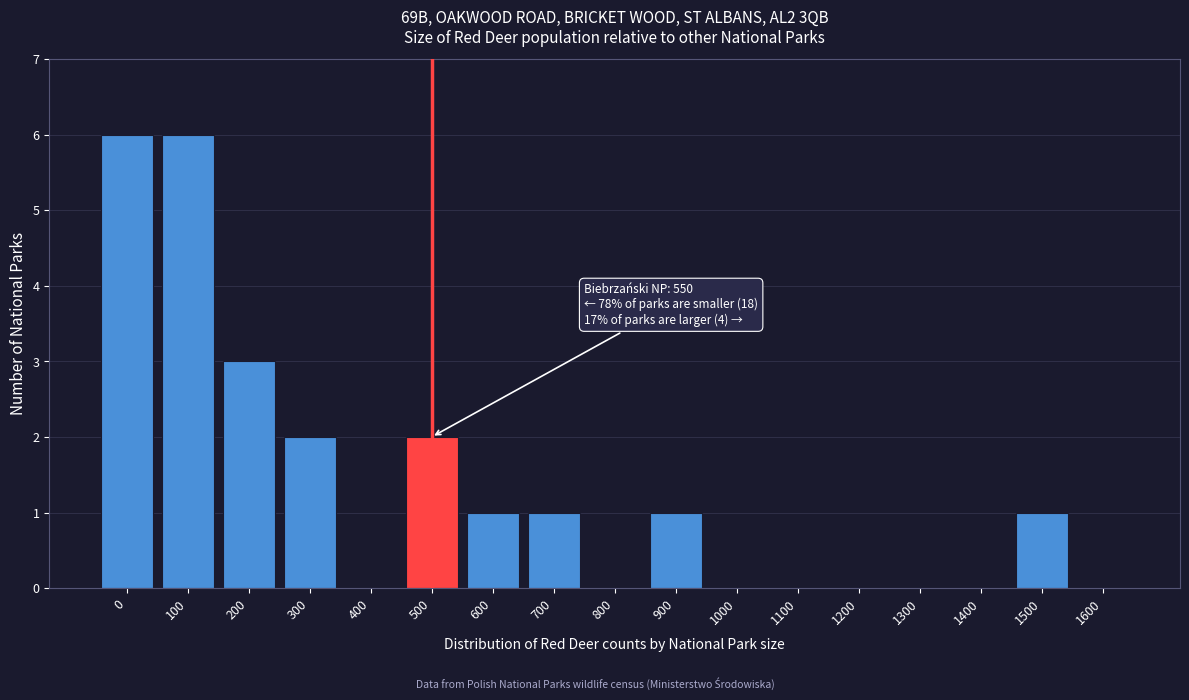

Reading left to right, list all the values displayed in this chart.

0=6	100=6	200=3	300=2	400=0	500=2	600=1	700=1	800=0	900=1	1000=0	1100=0	1200=0	1300=0	1400=0	1500=1	1600=0